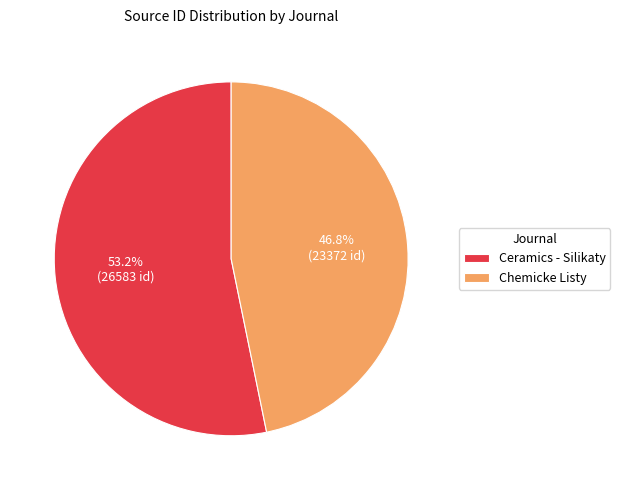

To the nearest percent, what is the difference between the largest and smallest slice percentages?

6%